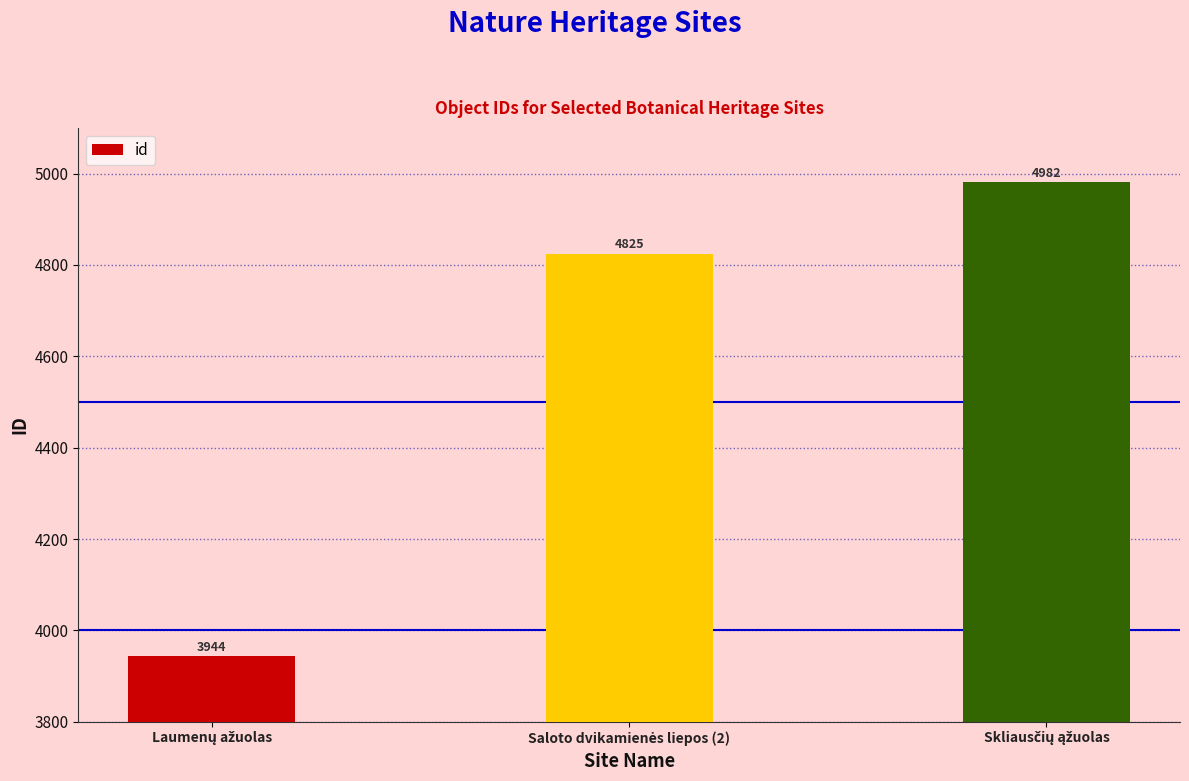

What is the minimum value shown in the chart?

3944